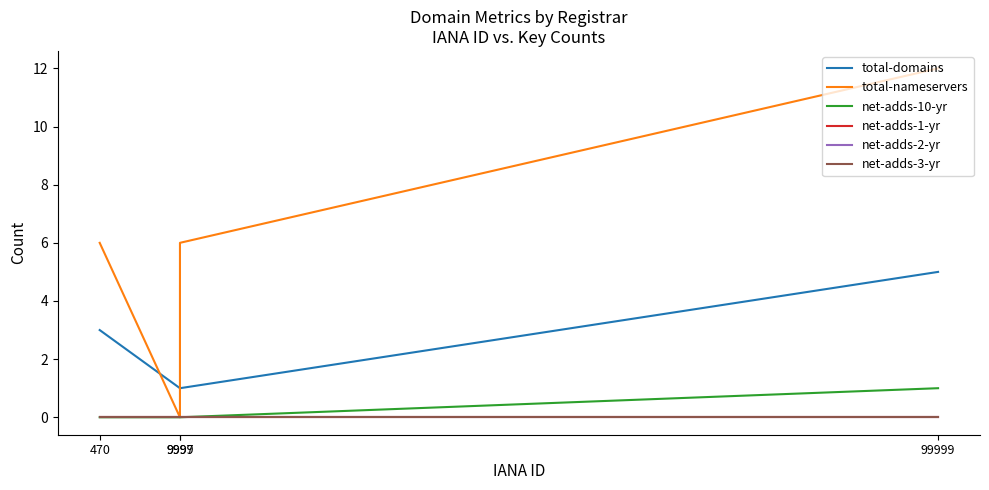

At how many categories does at least one series exceed 9?

1